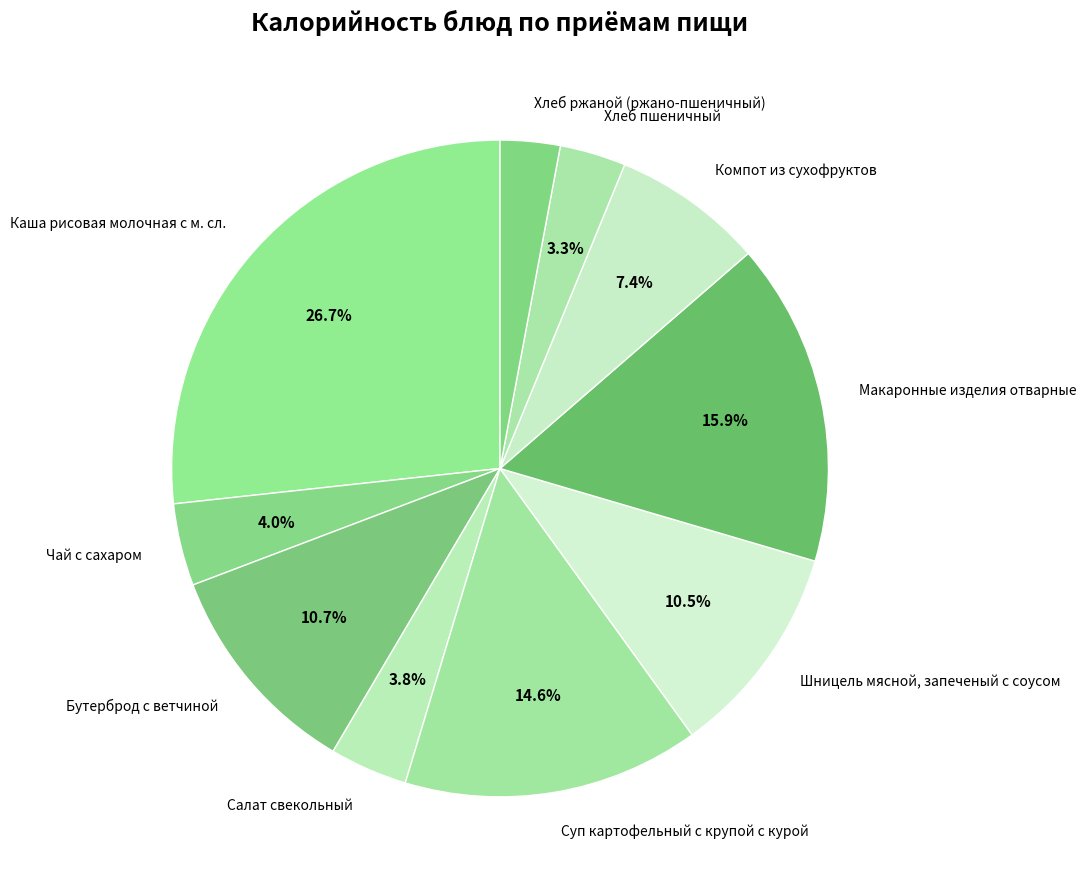

The Компот из сухофруктов slice represents 1% of the pie. True or false?

False